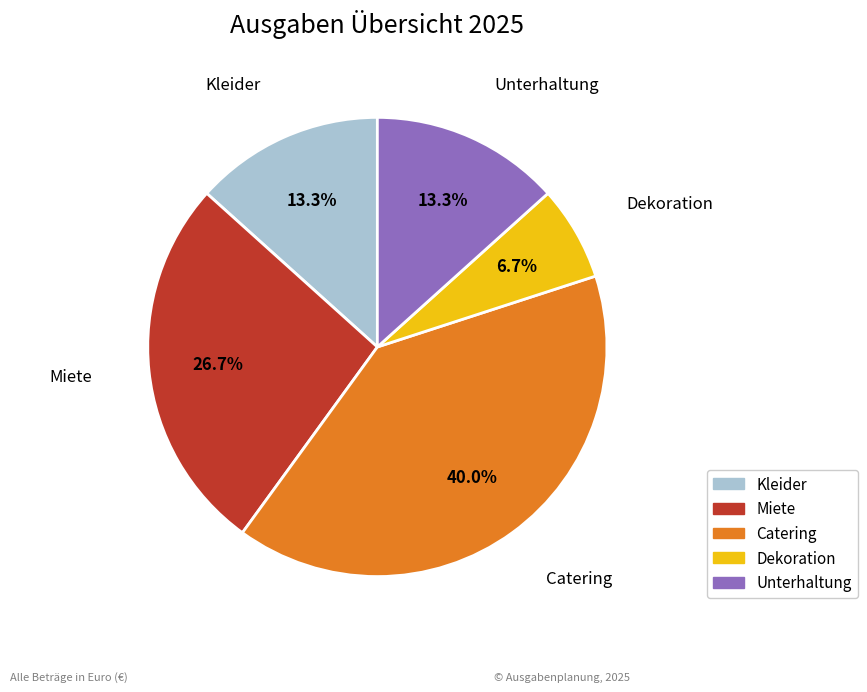

Which category has the biggest portion of the pie?

Catering